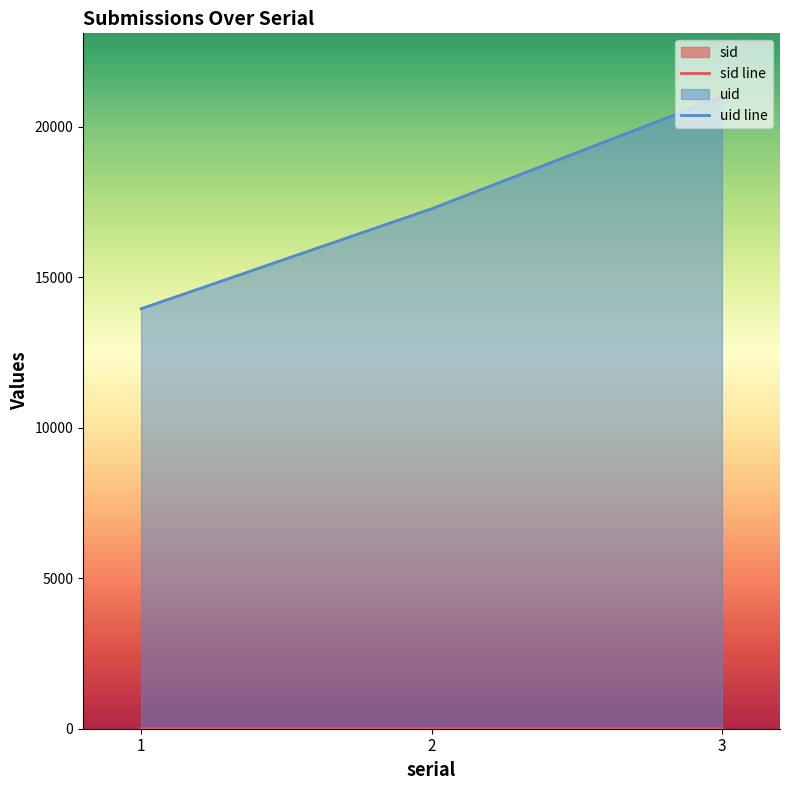

How many data points does each series have?

3